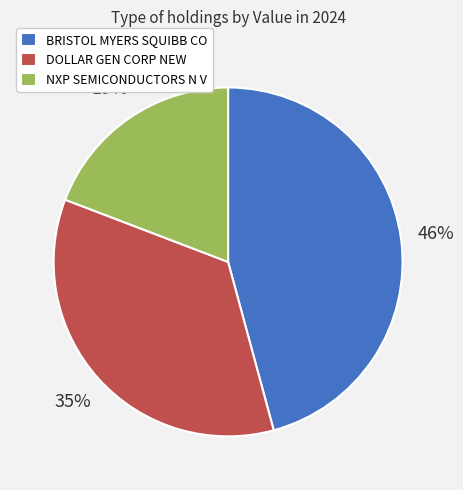

How many slices are in this pie chart?

3